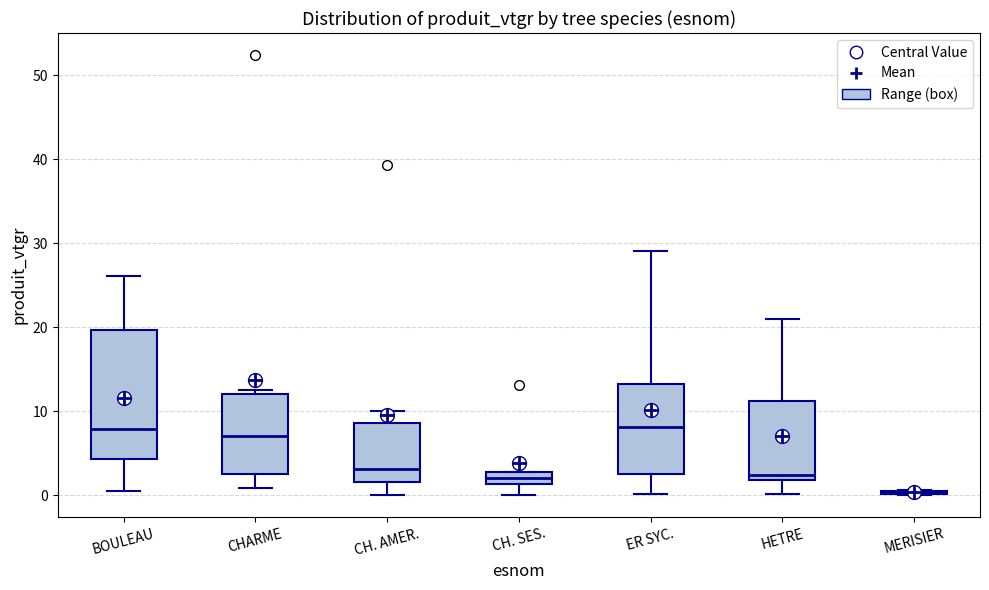

Where is the upper edge of the box for CH. AMER. on the y-axis? The values are not printed on the chart, so give them approximately, as read against the axis.

9